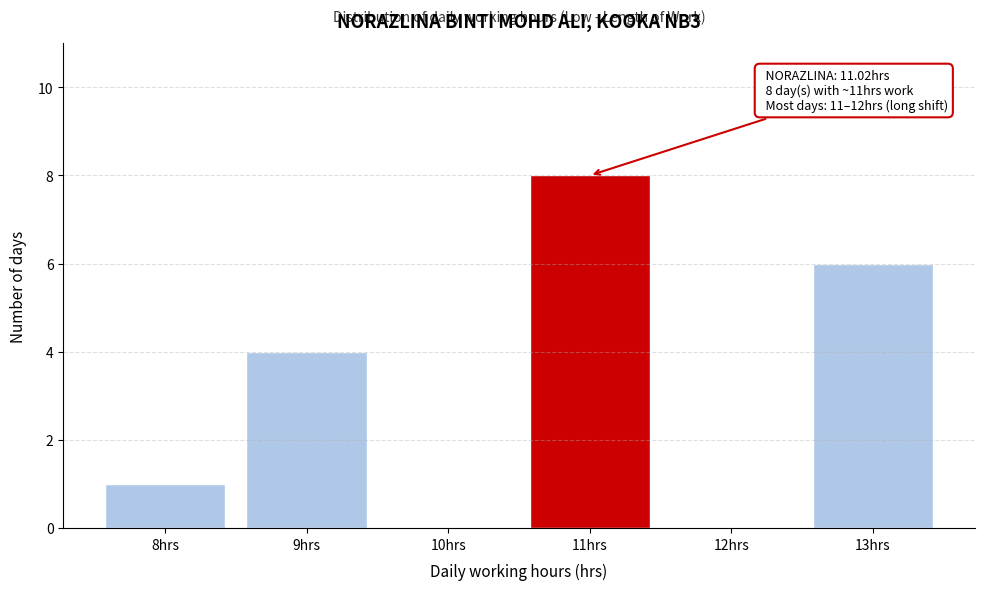

Reading left to right, extract all data points from this chart.

8hrs=1	9hrs=4	10hrs=0	11hrs=8	12hrs=0	13hrs=6